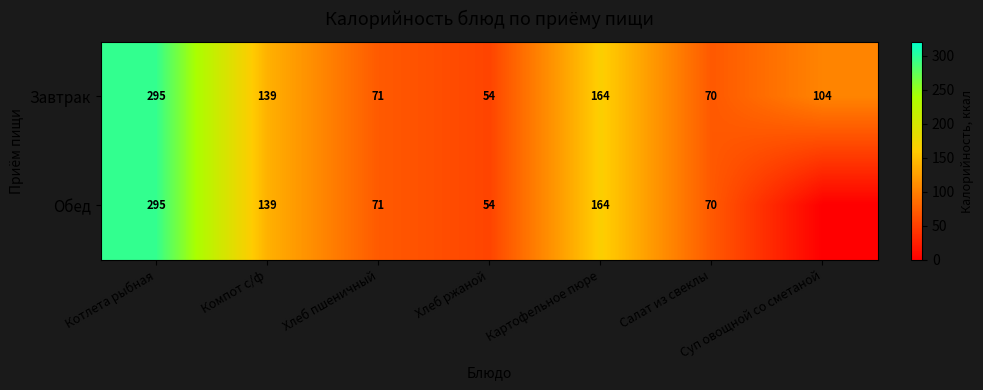

What is the difference between the maximum and minimum values in the Завтрак series?

241